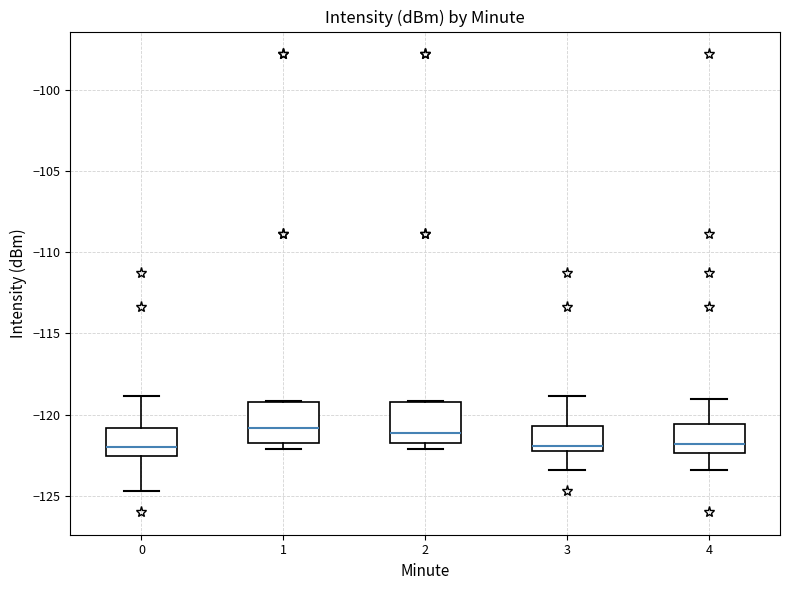

Where is the upper edge of the box at x = 2 on the y-axis? The values are not printed on the chart, so give them approximately, as read against the axis.

-119.0